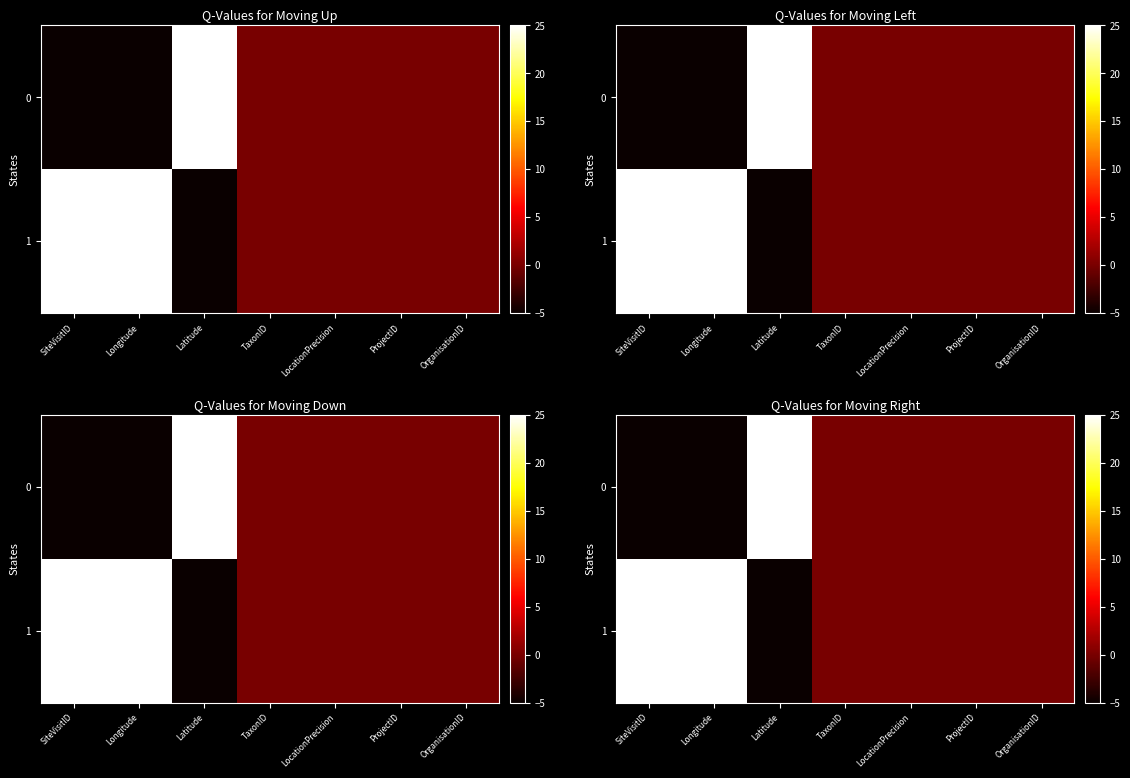

What is the sum of all 0 values?

15